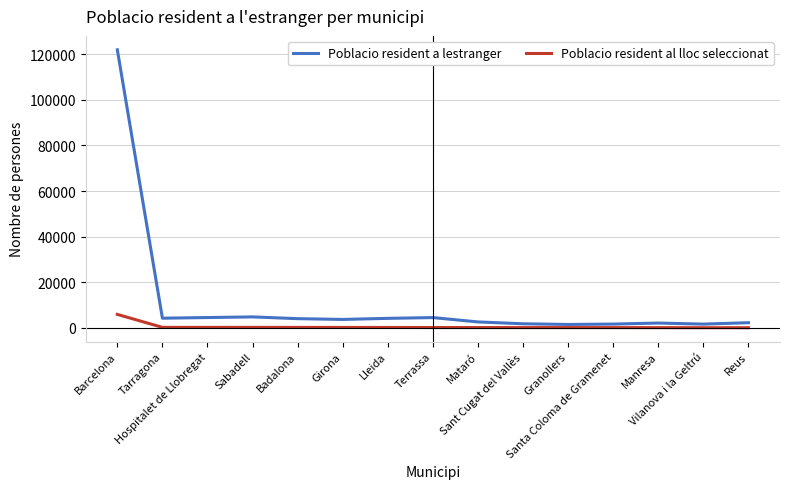

True or false: Poblacio resident al lloc seleccionat and Poblacio resident a lestranger cross at least once.

False